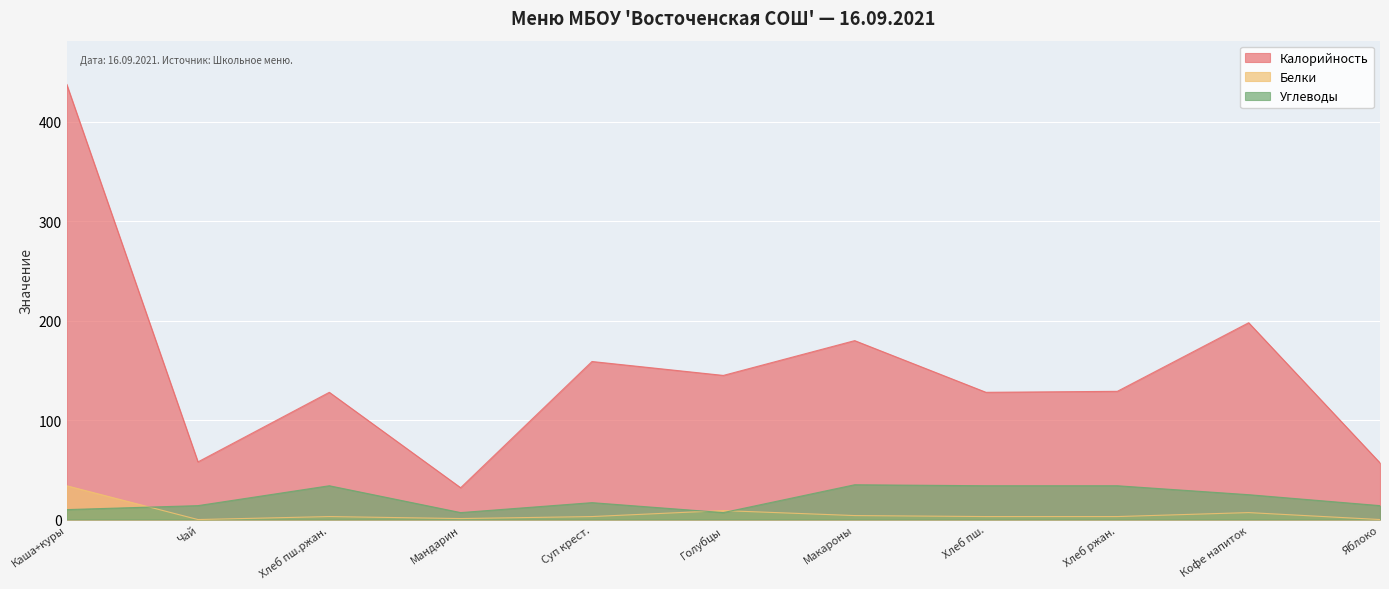

How many interior local peaks does the Углеводы series have?

3